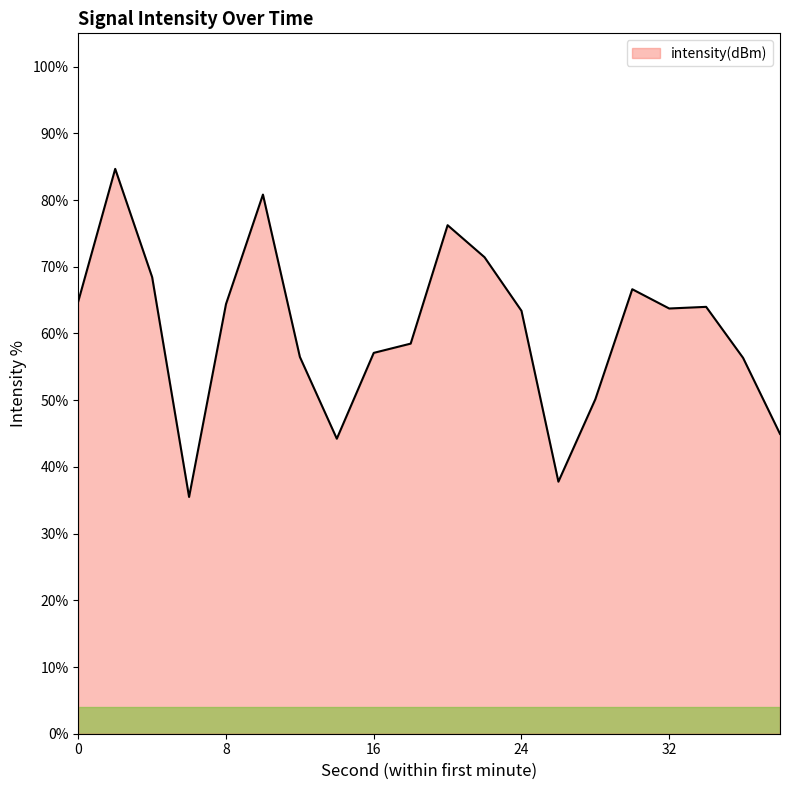

What is the smallest value displayed?

35.5